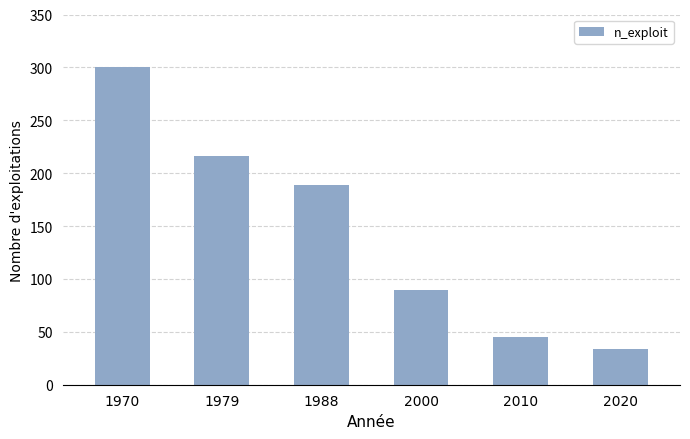

List the labels in order of value, largest first.

1970, 1979, 1988, 2000, 2010, 2020